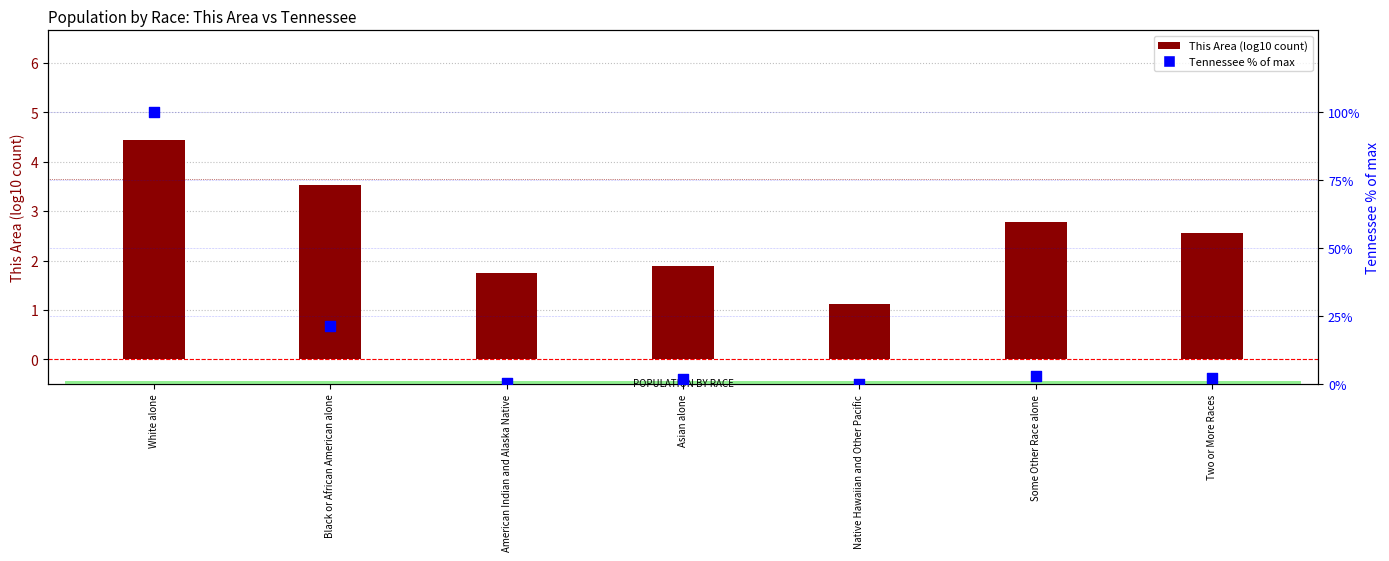

At which category is the sum across all series the highest?

White alone